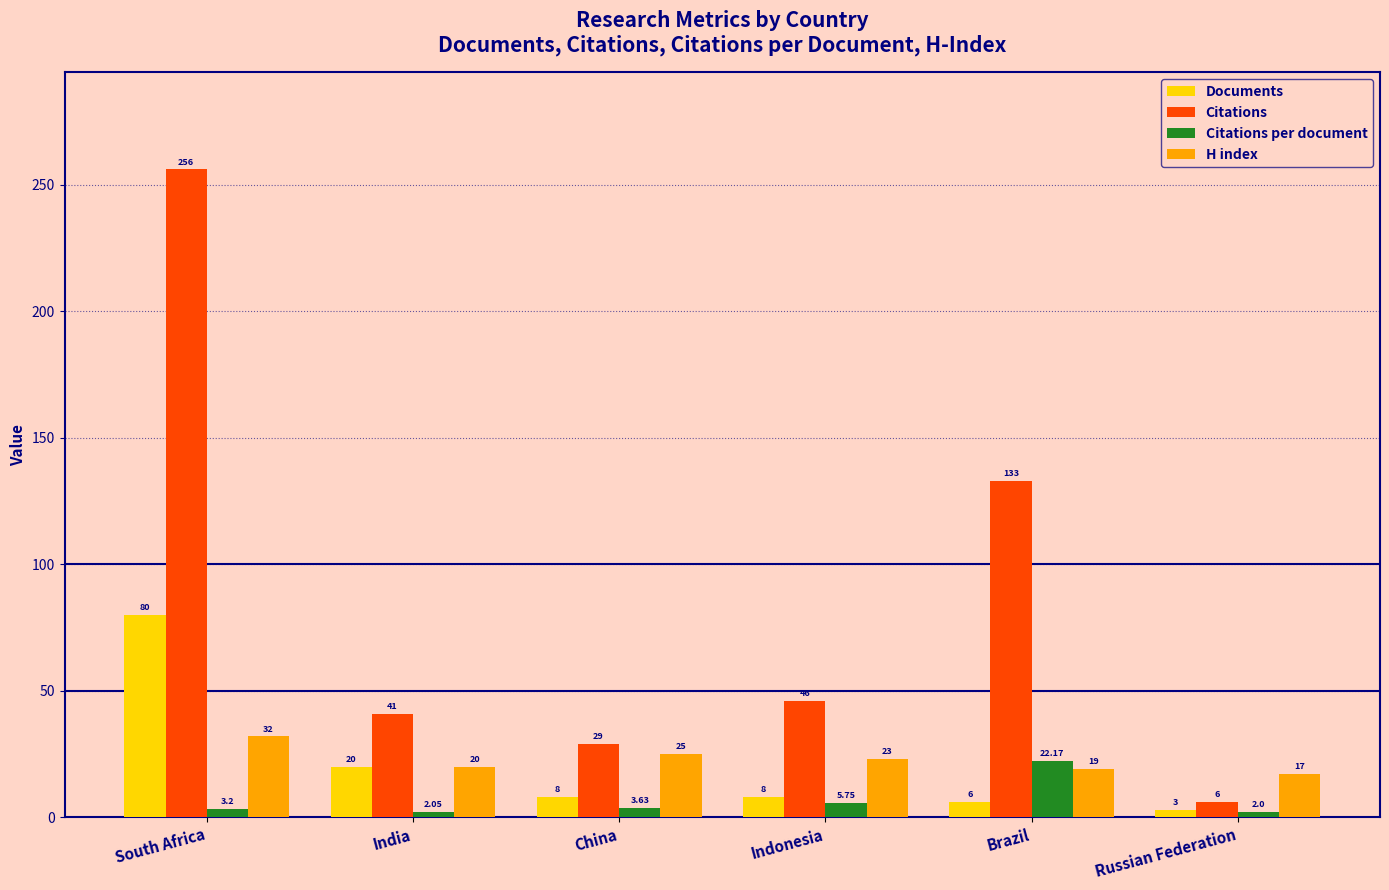

What is the difference between the second highest and second lowest values in the H index series?

6.0